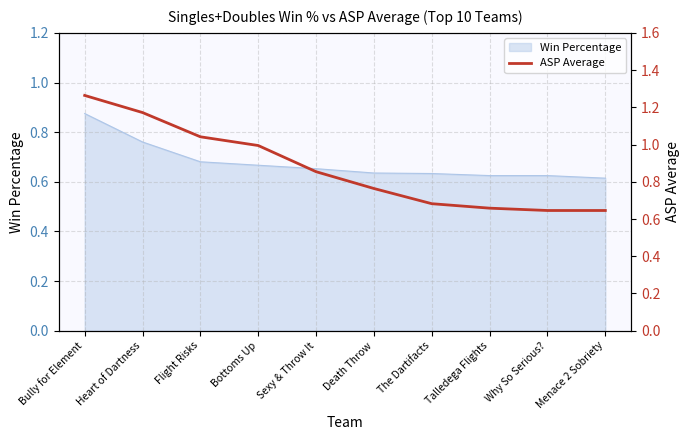

List the labels in order of value, smallest first.

Why So Serious?, Menace 2 Sobriety, Talledega Flights, The Dartifacts, Death Throw, Sexy & Throw It, Bottoms Up, Flight Risks, Heart of Dartness, Bully for Element